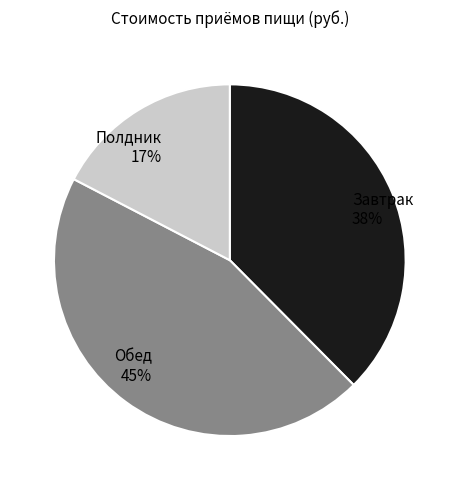

To the nearest percent, what portion does Завтрак represent?

38%